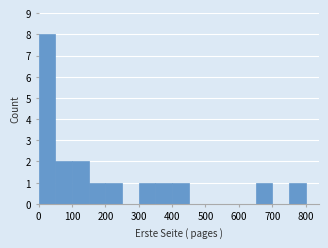

What is the height of the bar covering 650 to 700 on the x-axis? The values are not printed on the chart, so give them approximately, as read against the axis.

1